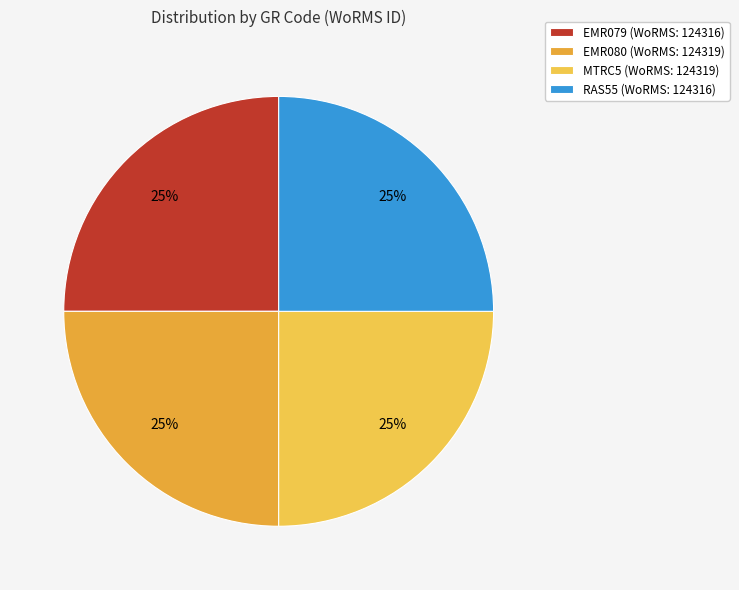

Is MTRC5 the majority of the pie?

No